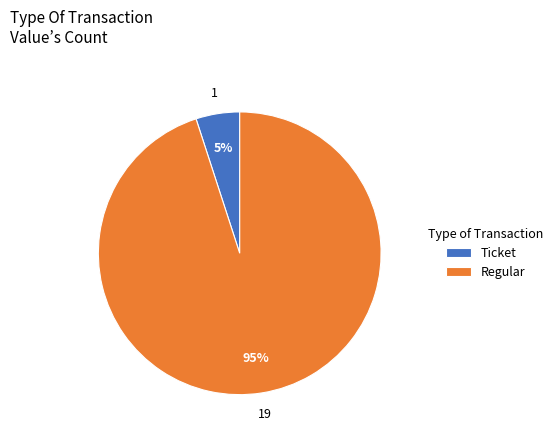

True or false: Ticket accounts for 1% of the total.

False